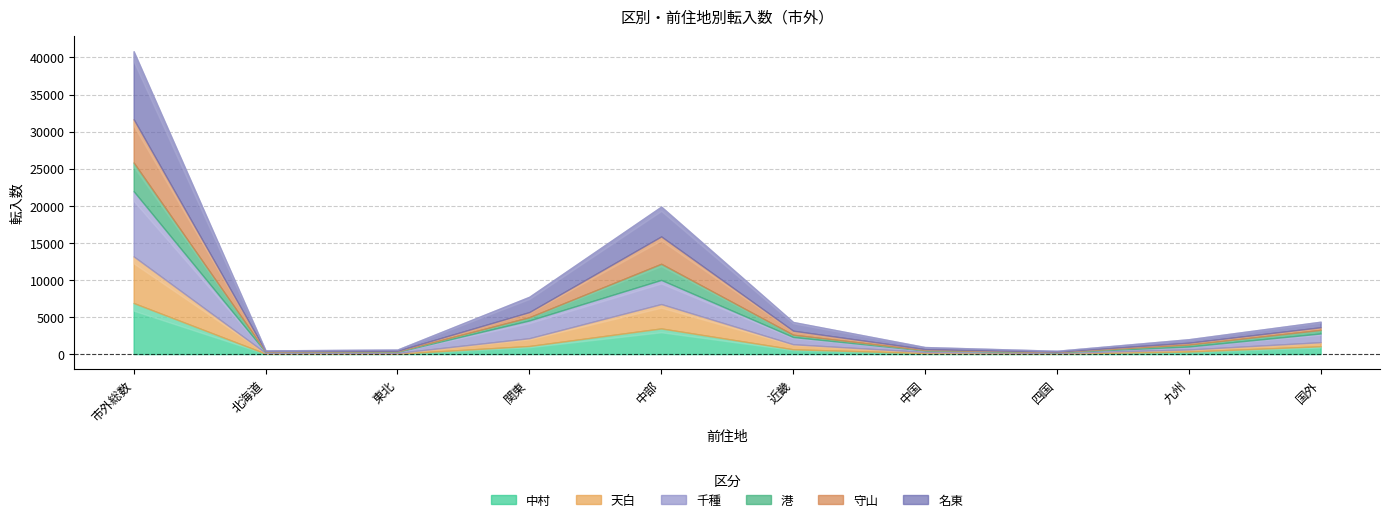

Where is the first local minimum for 名東?

北海道